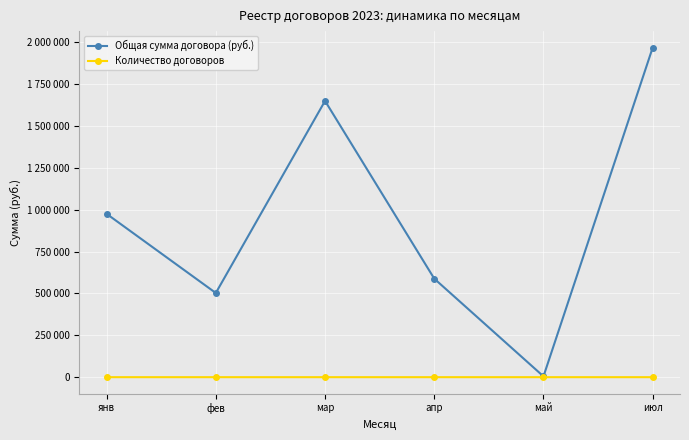

What is the minimum value shown in the chart?

1.0